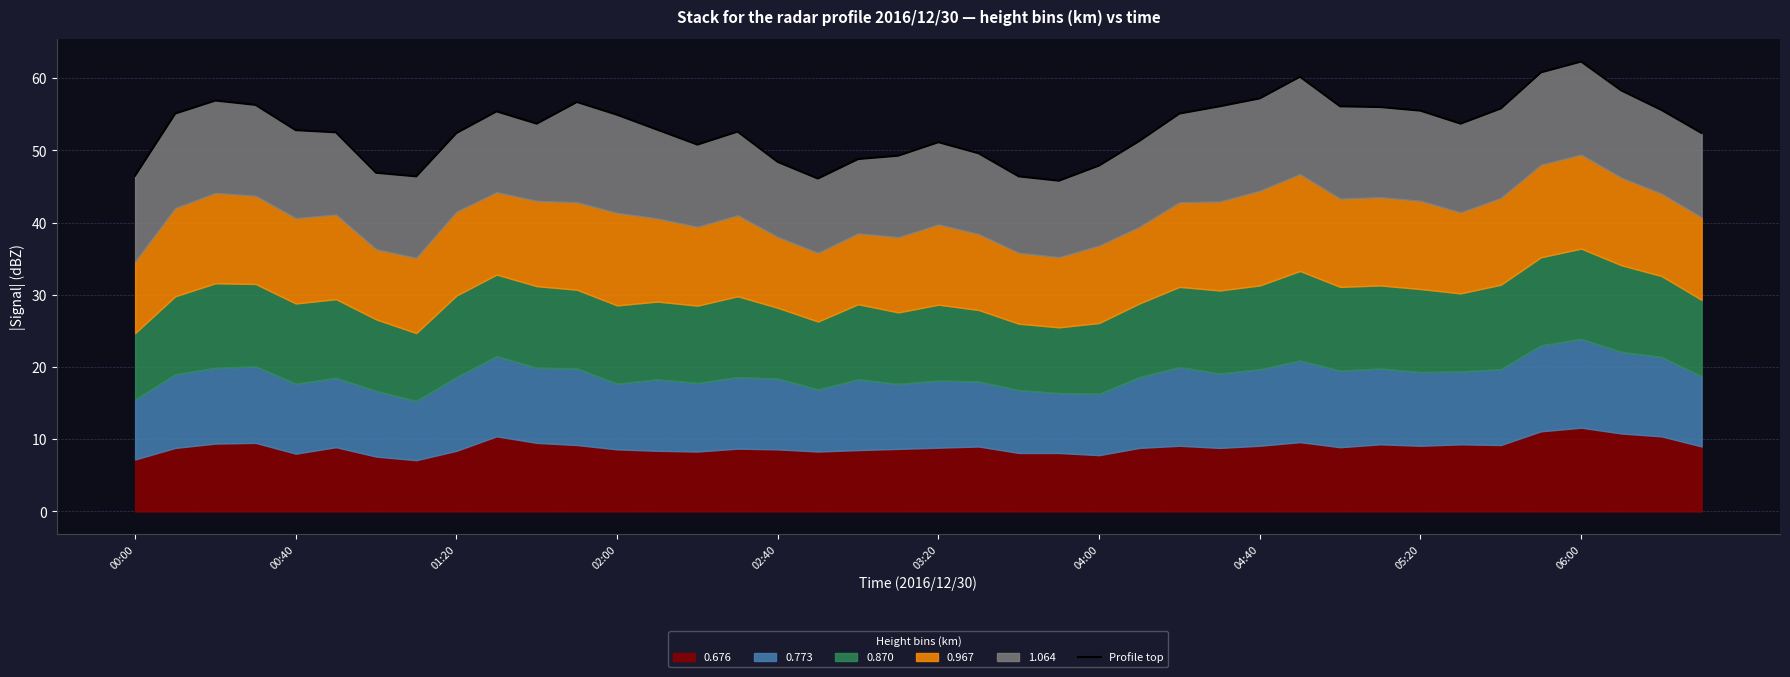

Reading right to left, extract all data points from this chart.

52.4	55.6	58.3	62.3	60.8	55.8	53.7	55.5	56.0	56.1	60.2	57.2	56.1	55.1	51.3	47.9	45.8	46.4	49.6	51.1	49.3	48.8	46.1	48.4	52.6	50.8	52.9	54.9	56.7	53.7	55.4	52.4	46.4	46.9	52.5	52.8	56.3	56.9	55.1	46.5